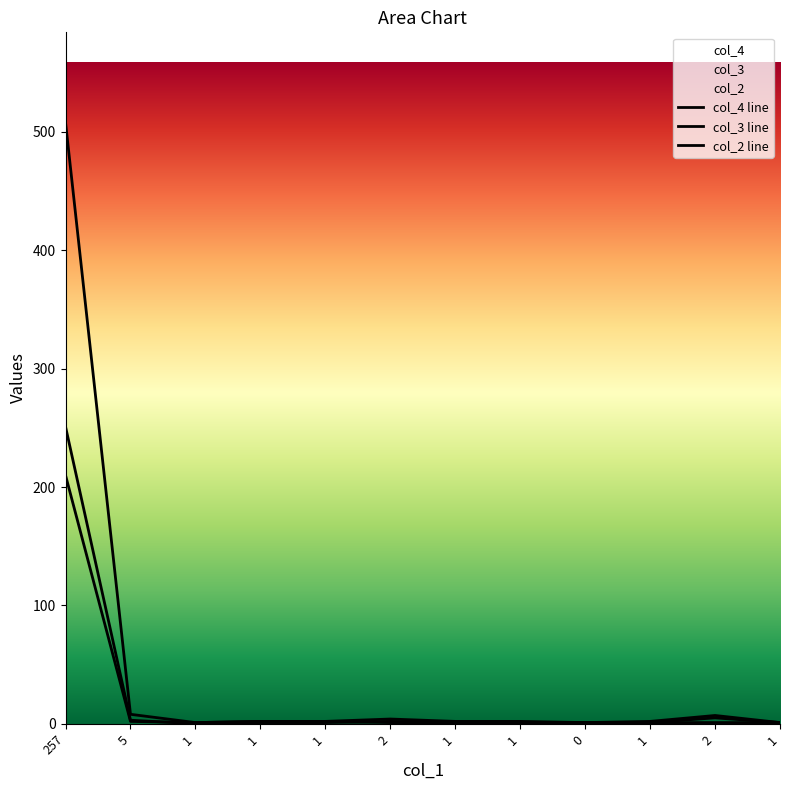

What is the approximate value of col_2 at 1?

1